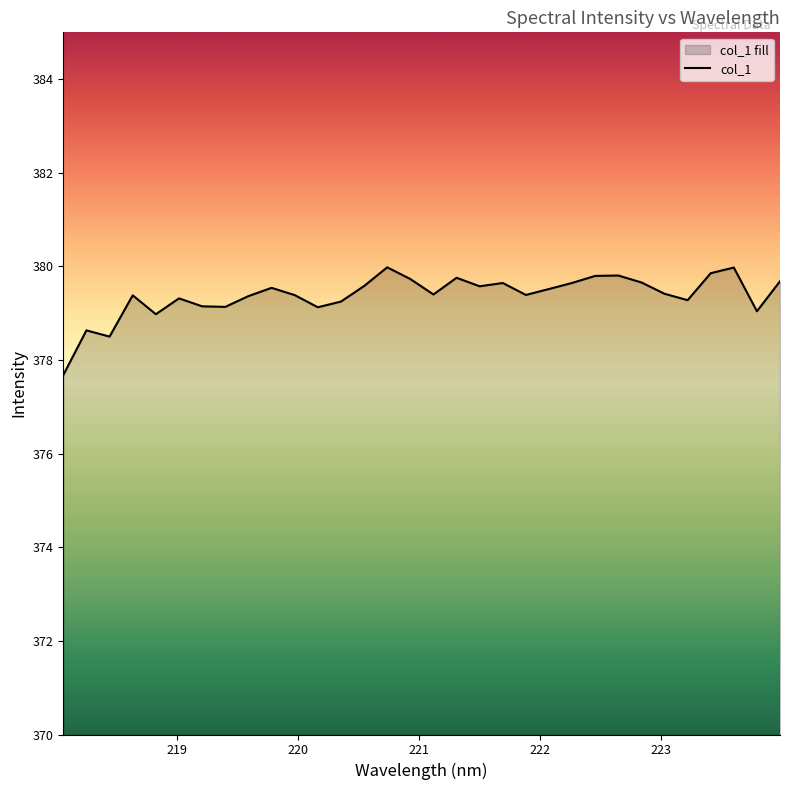

What is the maximum value shown in the chart?

380.0